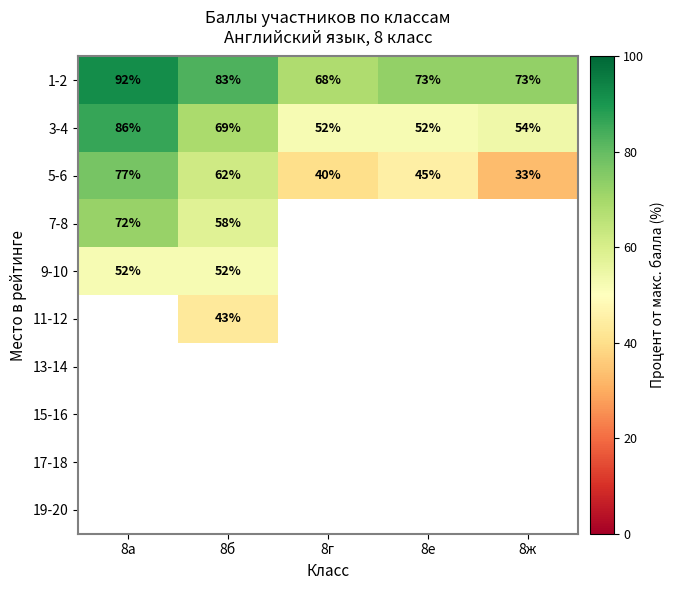

The value of 9-10 at 8б is 27.6. True or false?

False